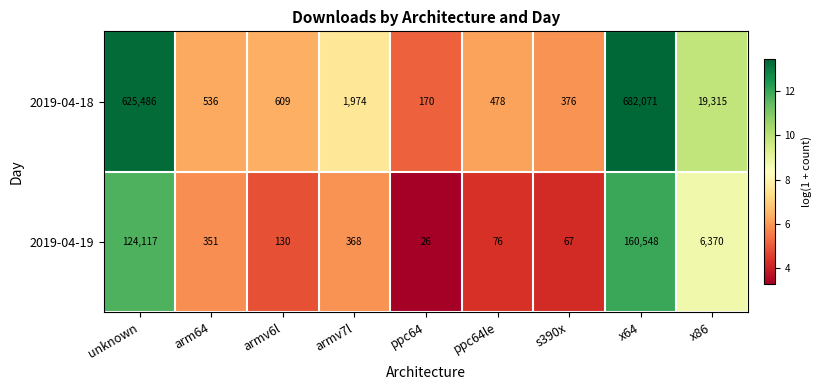

The value of 2019-04-18 at ppc64 is 83. True or false?

False